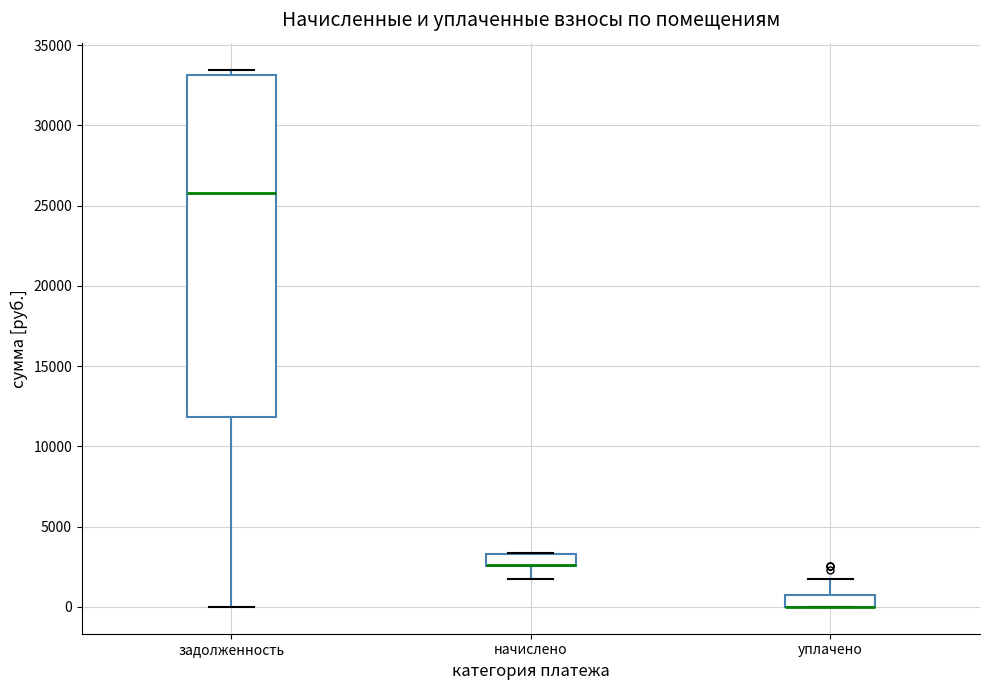

Where is the upper edge of the box for начислено on the y-axis? The values are not printed on the chart, so give them approximately, as read against the axis.

3500